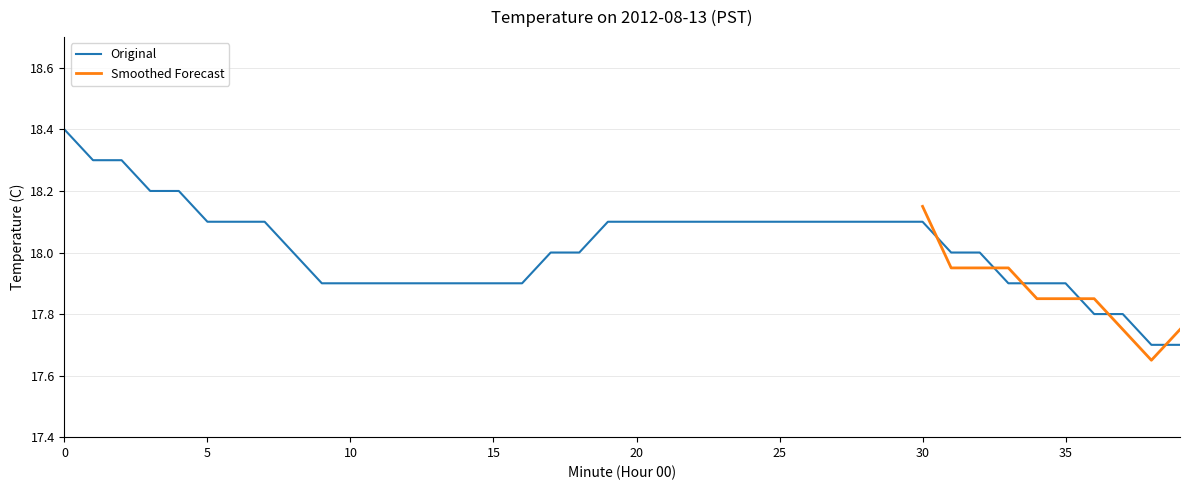

Reading right to left, what are all the values shown in this chart?

39=17.7	38=17.7	37=17.8	36=17.8	35=17.9	34=17.9	33=17.9	32=18.0	31=18.0	30=18.1	29=18.1	28=18.1	27=18.1	26=18.1	25=18.1	24=18.1	23=18.1	22=18.1	21=18.1	20=18.1	19=18.1	18=18.0	17=18.0	16=17.9	15=17.9	14=17.9	13=17.9	12=17.9	11=17.9	10=17.9	9=17.9	8=18.0	7=18.1	6=18.1	5=18.1	4=18.2	3=18.2	2=18.3	1=18.3	0=18.4